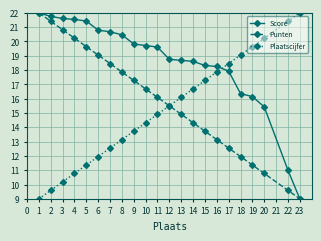

Is this an area chart (filled region under the line)?

No